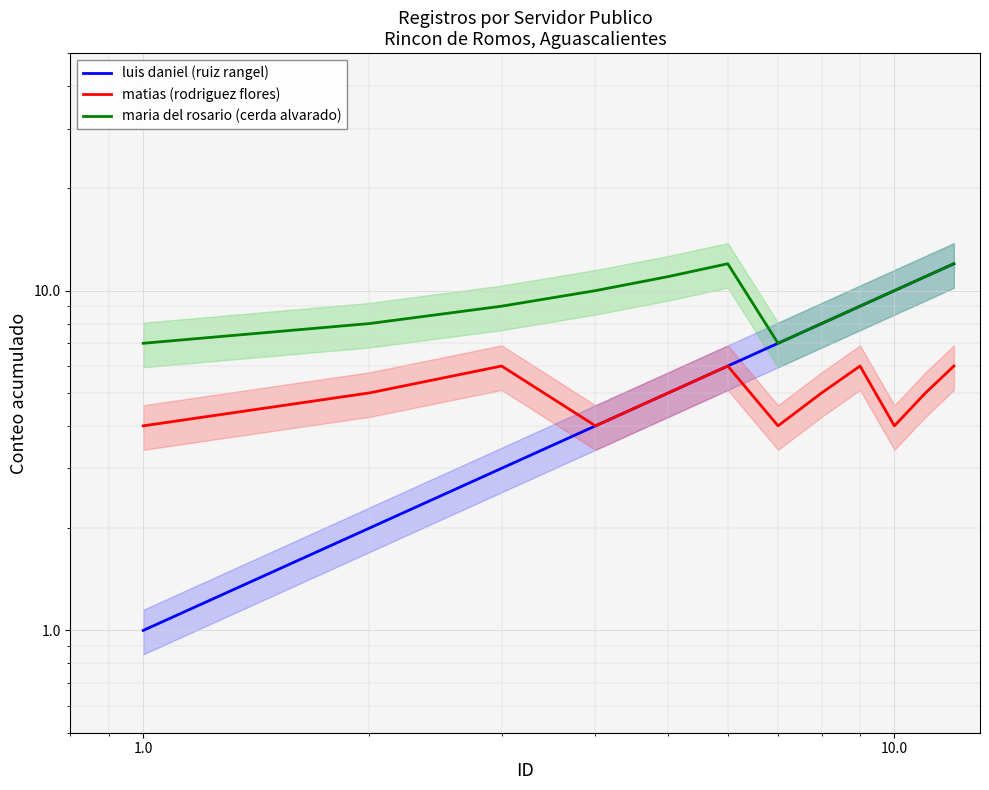

True or false: maria del rosario (cerda alvarado) has more than 2 interior local peaks.

False